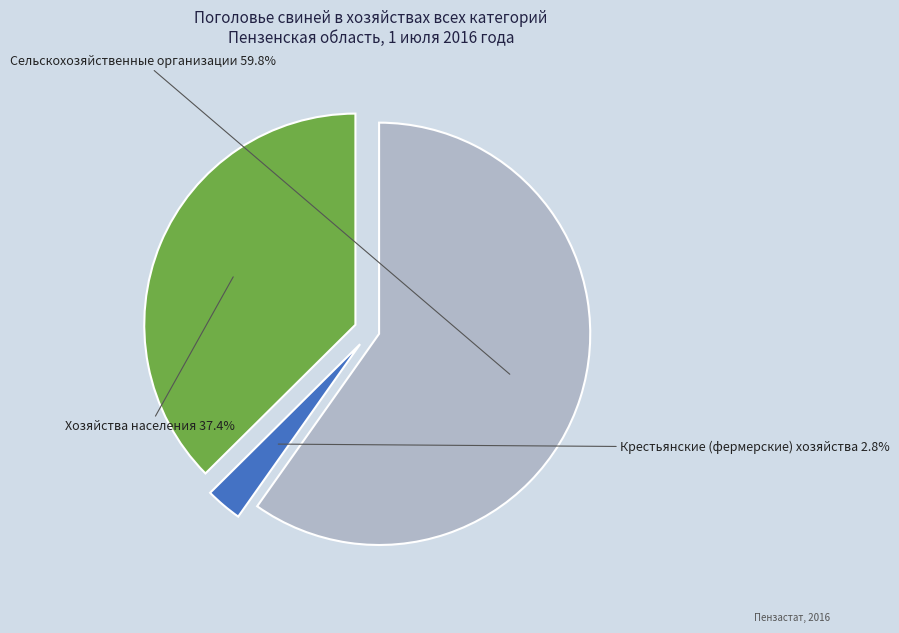

Is there any slice that represents more than half of the pie?

Yes